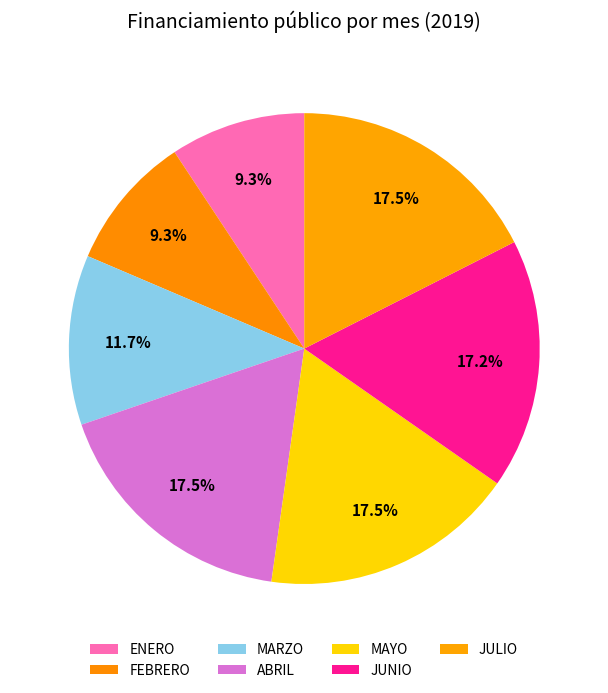

Which slice is the smallest?

ENERO